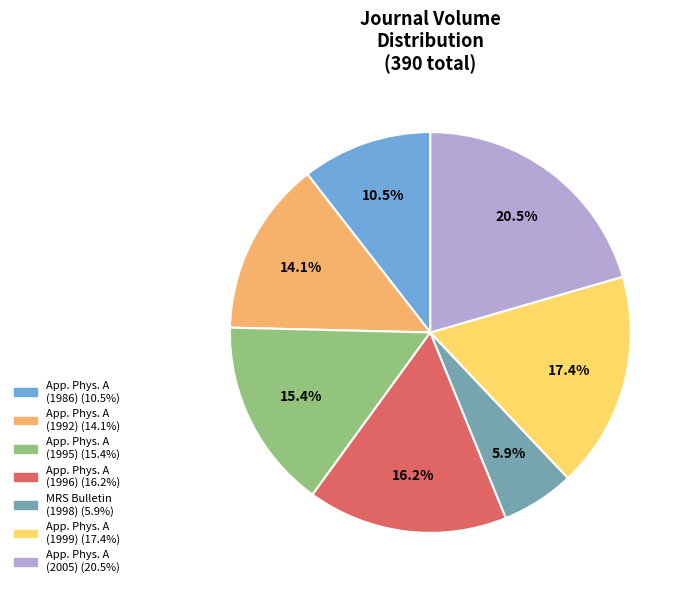

Is there a majority slice in this chart?

No